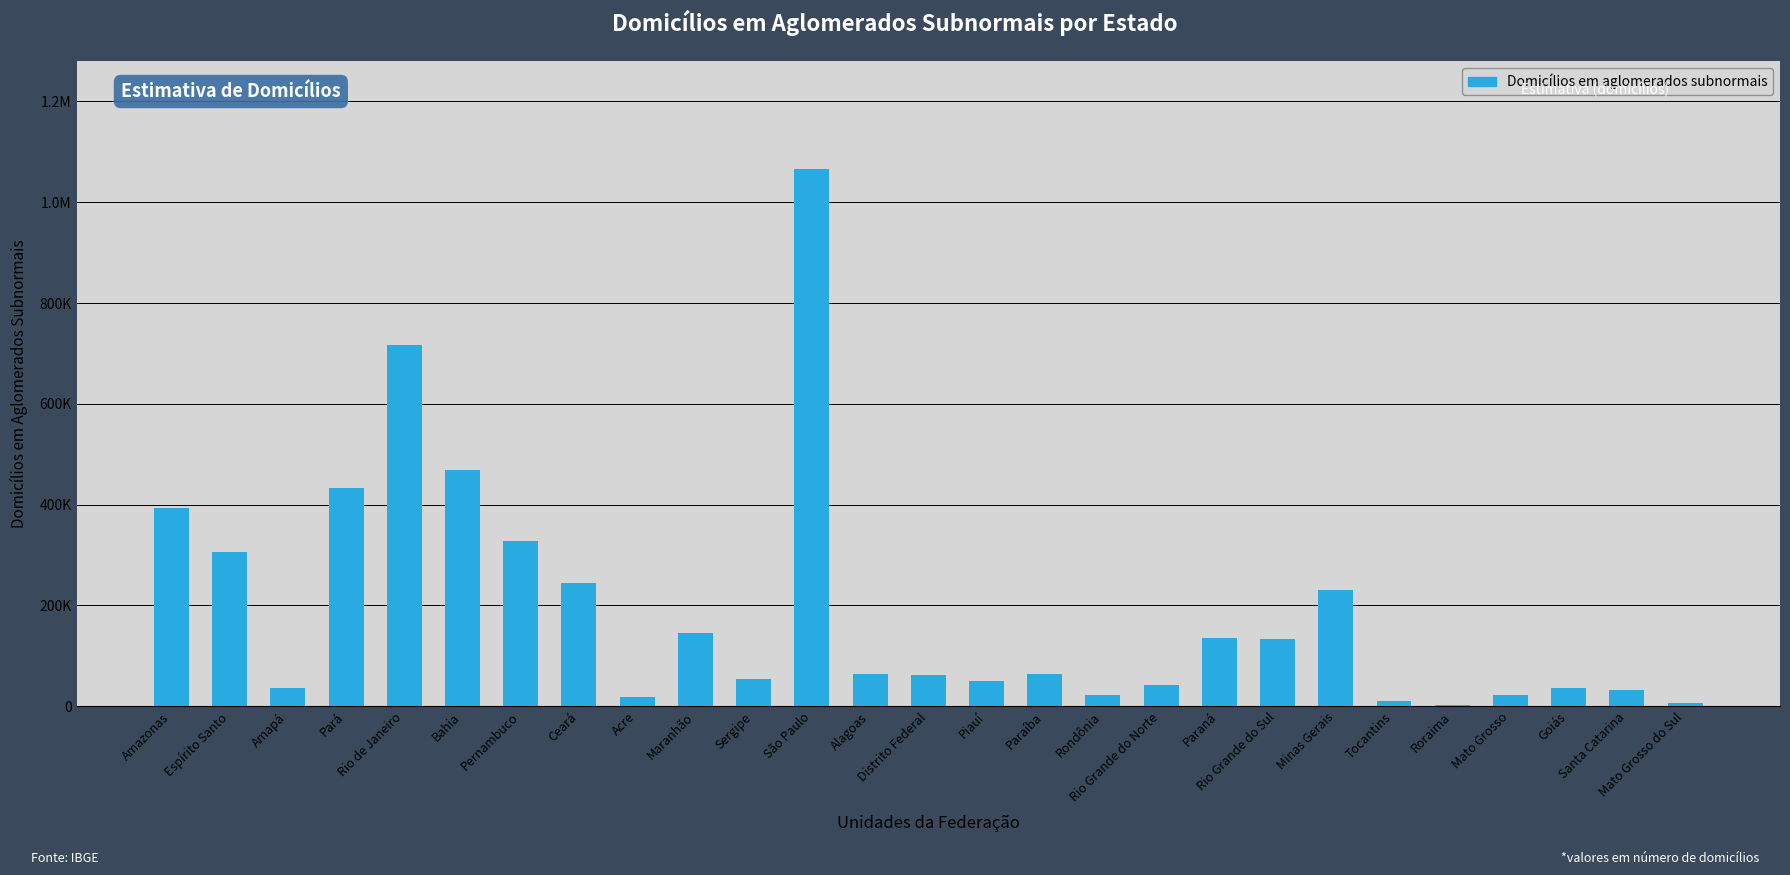

List the labels in order of value, largest first.

São Paulo, Rio de Janeiro, Bahia, Pará, Amazonas, Pernambuco, Espírito Santo, Ceará, Minas Gerais, Maranhão, Paraná, Rio Grande do Sul, Alagoas, Paraíba, Distrito Federal, Sergipe, Piauí, Rio Grande do Norte, Amapá, Goiás, Santa Catarina, Rondônia, Mato Grosso, Acre, Tocantins, Mato Grosso do Sul, Roraima